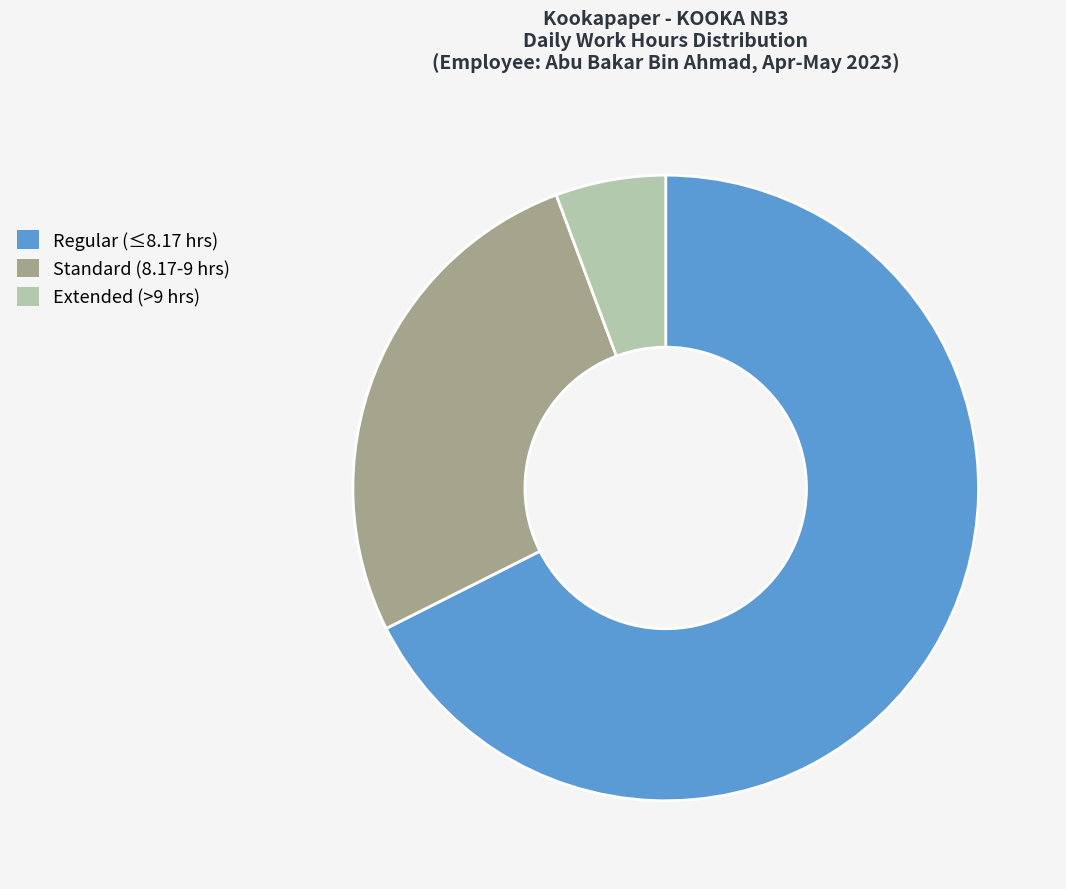

Is it true that Regular (≤8.17 hrs) is 68% of the pie?

True